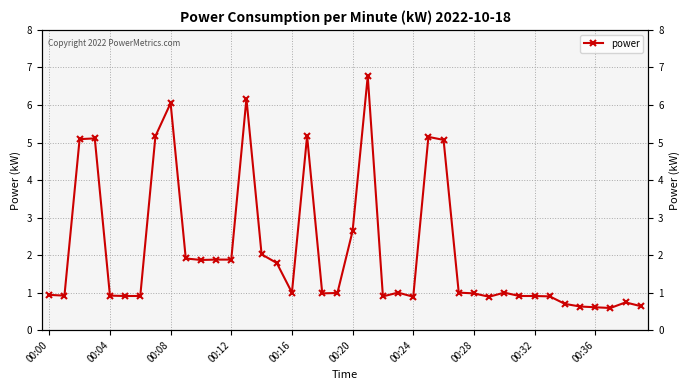

Does the chart have visible grid lines?

Yes